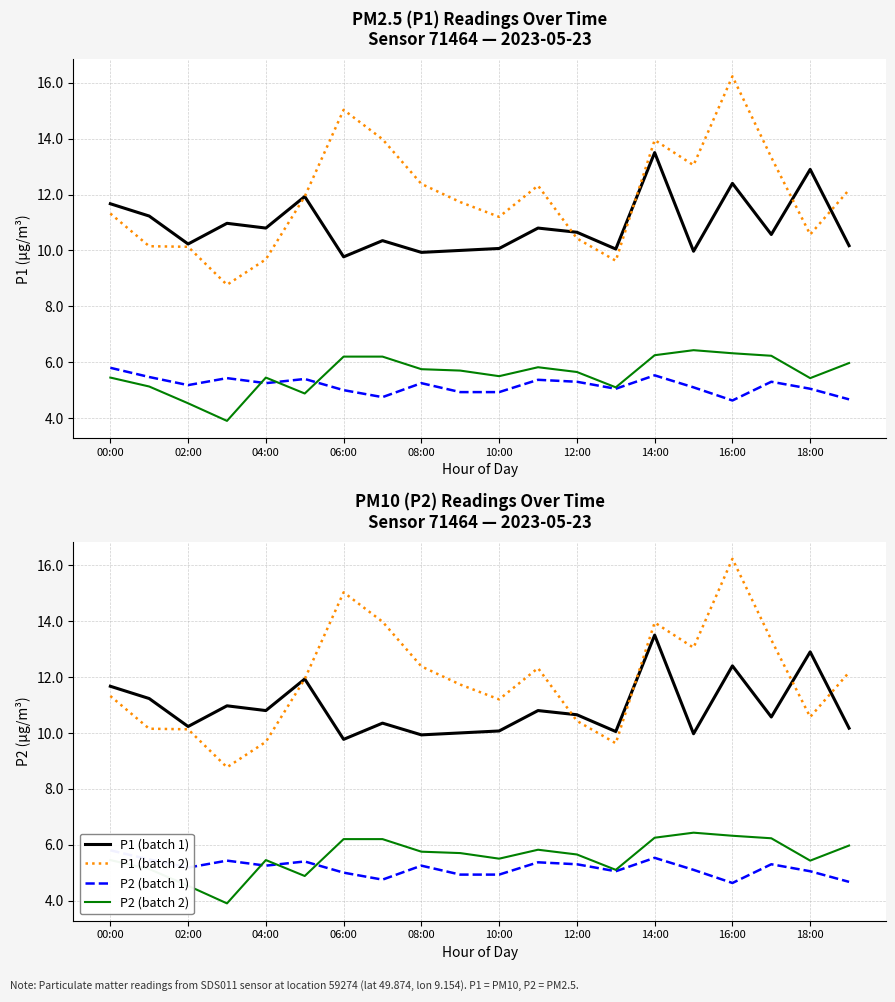

Between 18:00 and 16:00, which is larger?

18:00